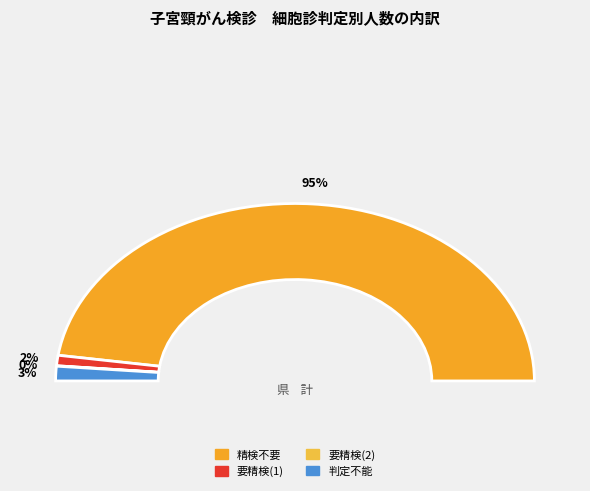

To the nearest percent, what is the average slice percentage?

12%